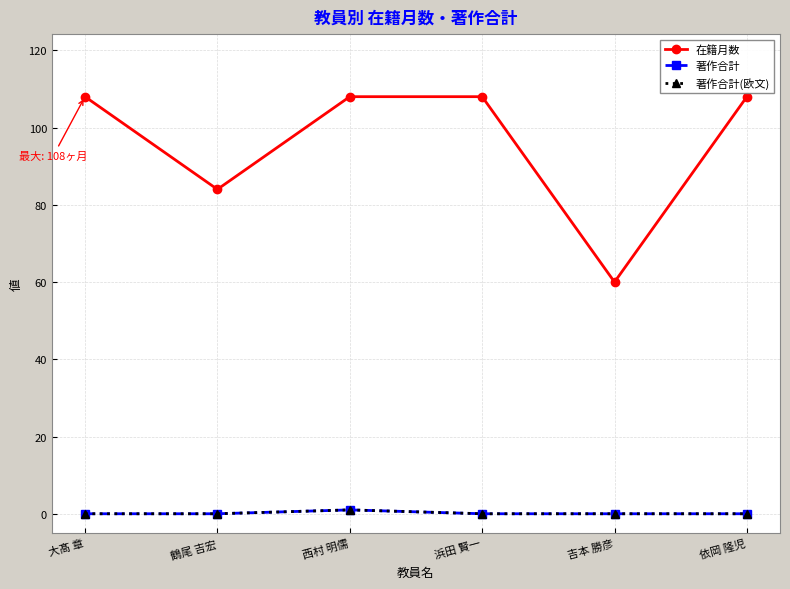

At how many categories does at least one series exceed 77?

5